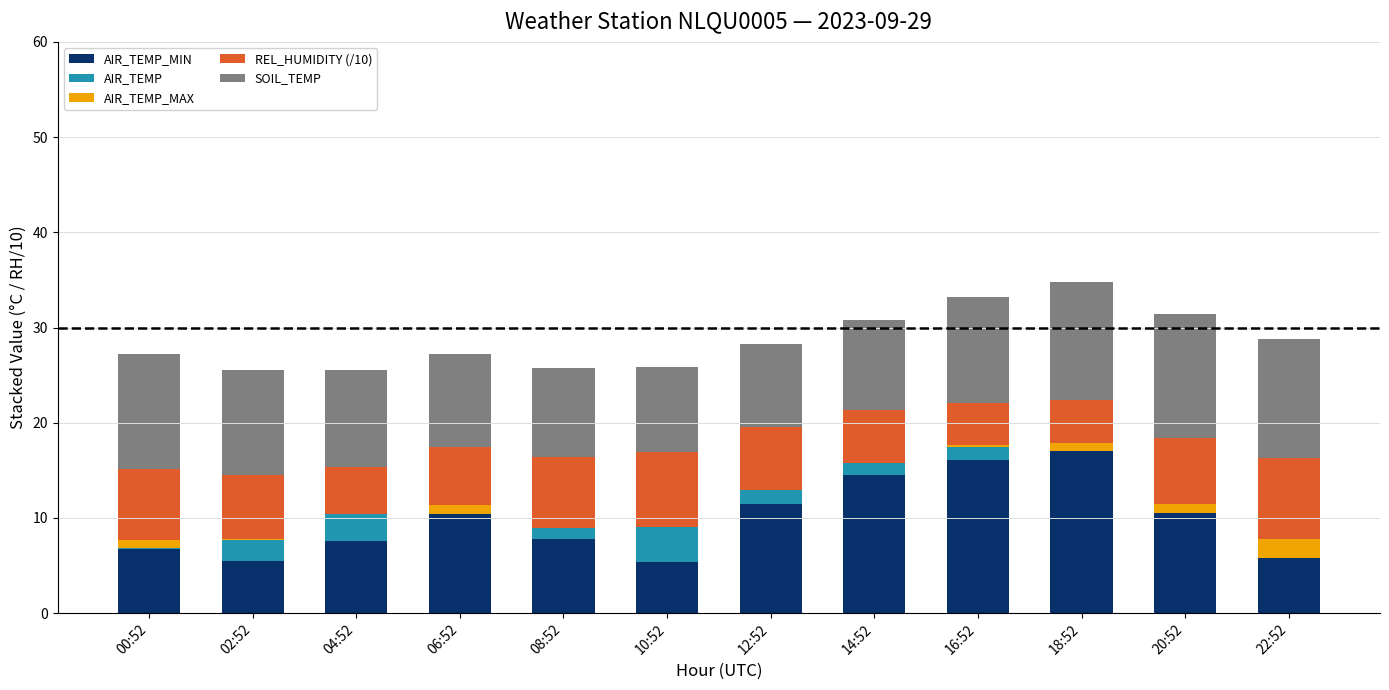

Which has a higher value, 02:52 or 16:52?

16:52